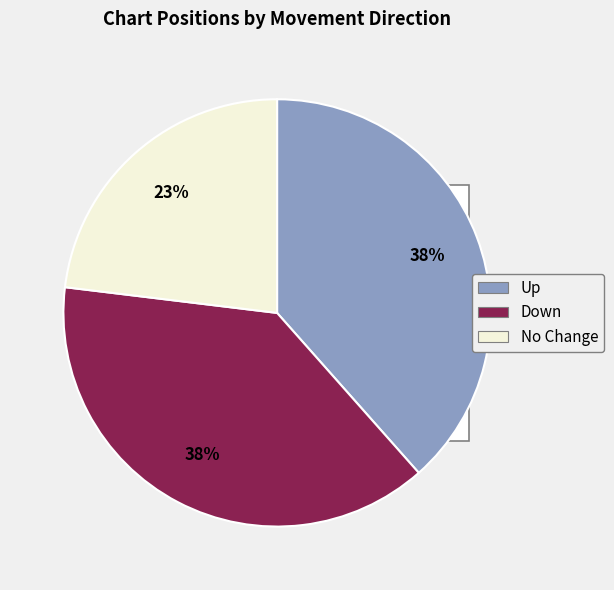

What percentage is the down slice, to the nearest percent?

38%